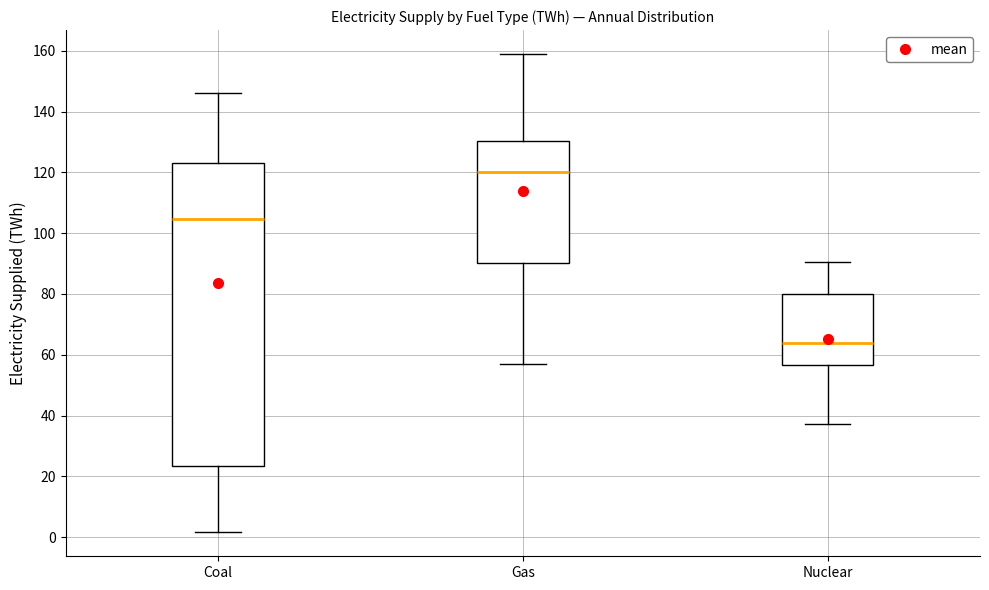

Reading left to right, transcribe this box plot: for each box, give where its median line is, the range the box spans, and where its two whiskers end, as read against the y-axis. The values are not printed on the chart, so give them approximately, as read against the axis.

Coal: median 104, box 24 to 124, whiskers 2 to 146
Gas: median 120, box 90 to 130, whiskers 56 to 158
Nuclear: median 64, box 56 to 80, whiskers 38 to 90